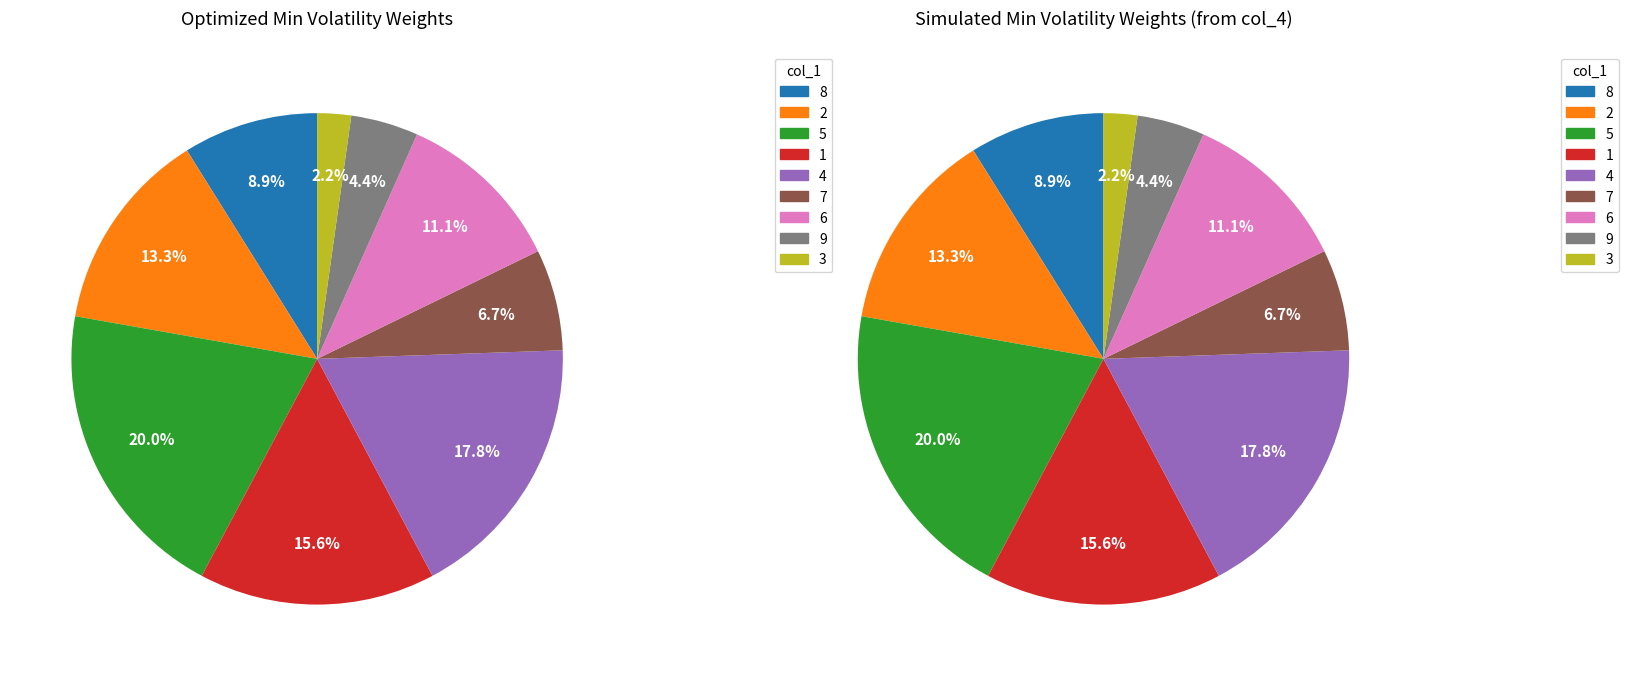

Is there a majority slice in this chart?

No